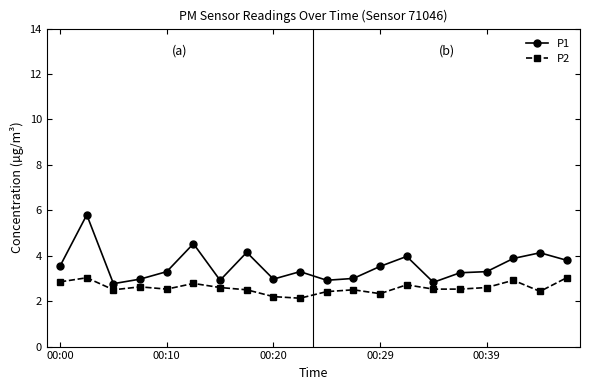

True or false: P1 has more than 2 points higher than both neighbors.

True